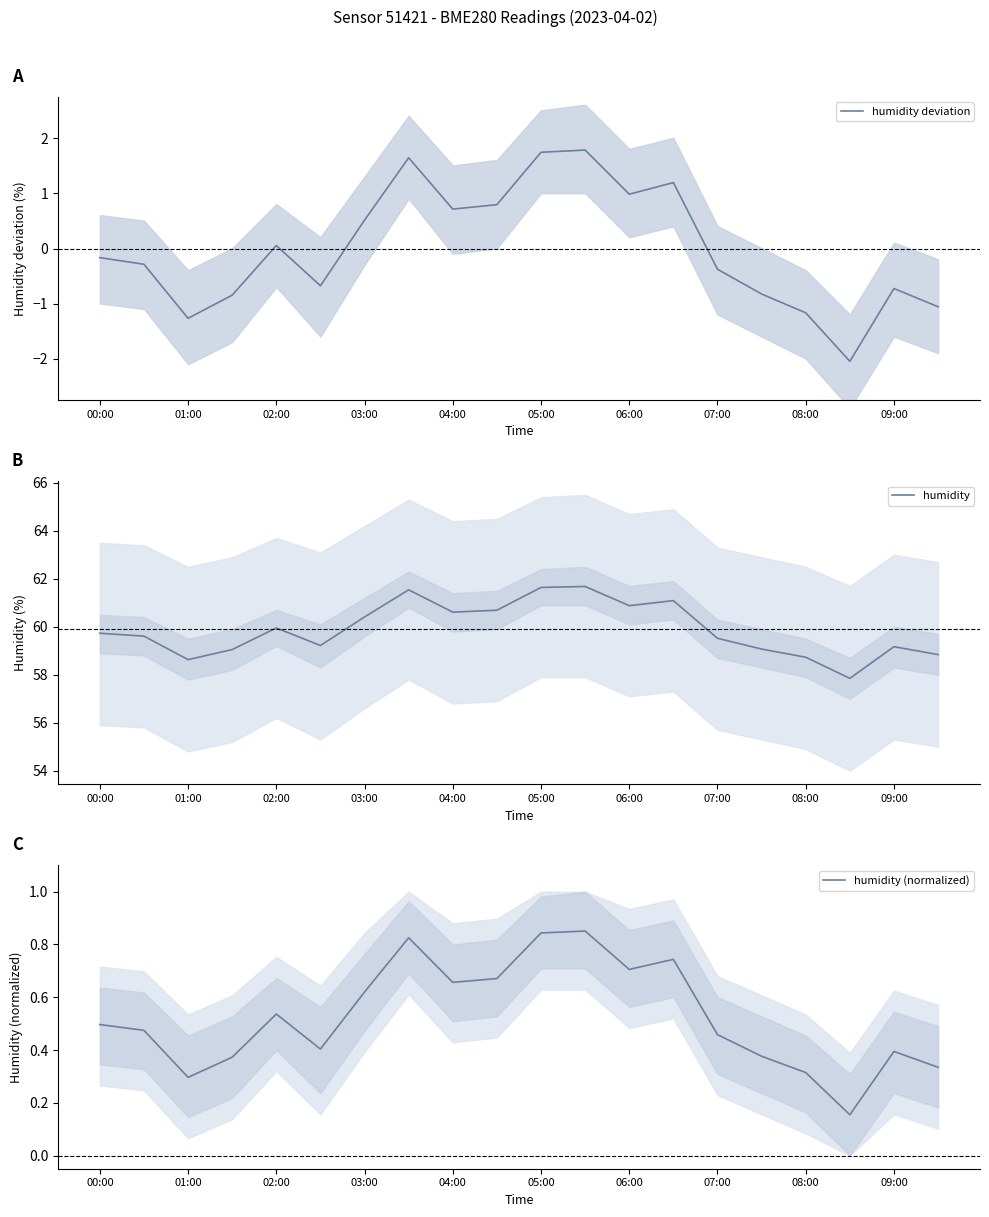

What are all the series names shown in the legend?

humidity deviation, humidity, humidity (normalized)